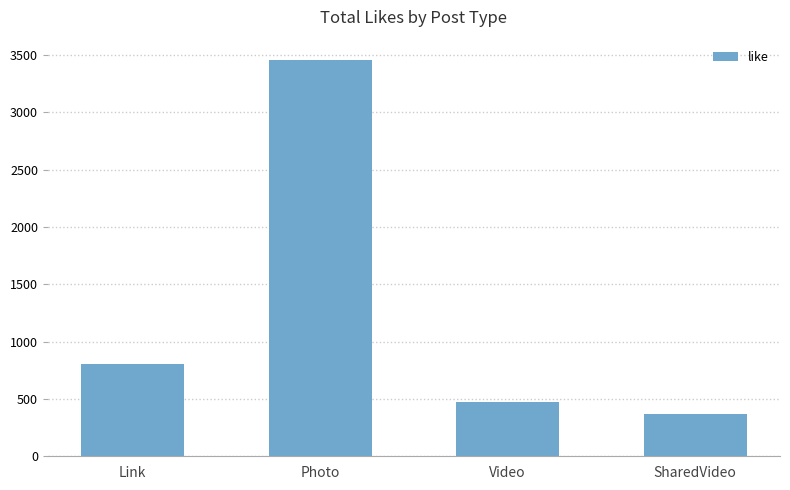

Reading left to right, transcribe all the data shown in this chart.

806	3460	469	372